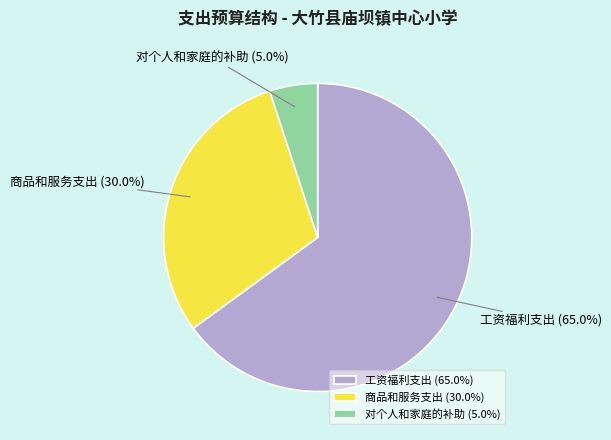

To the nearest percent, what portion does 商品和服务支出 represent?

30%